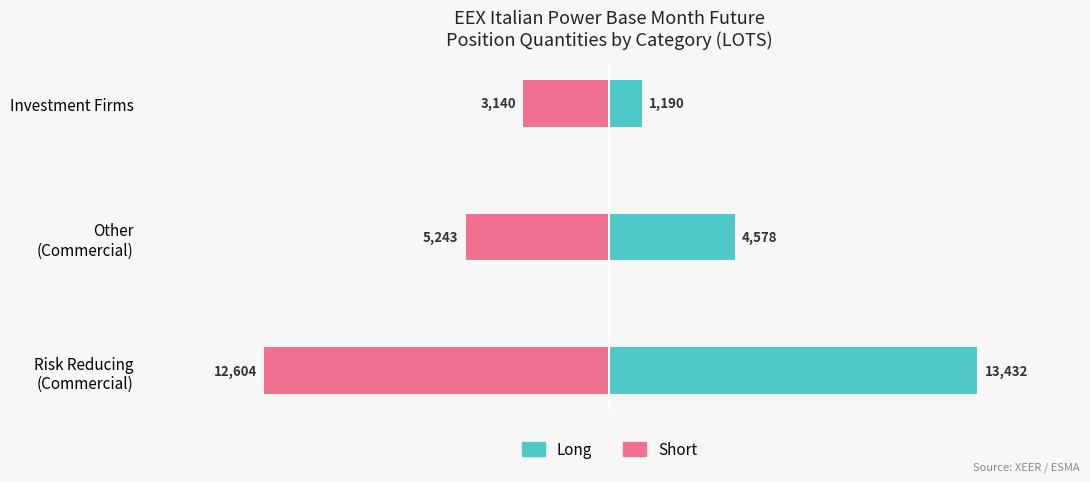

What is the difference between the maximum and minimum values in the Short series?

9463.6